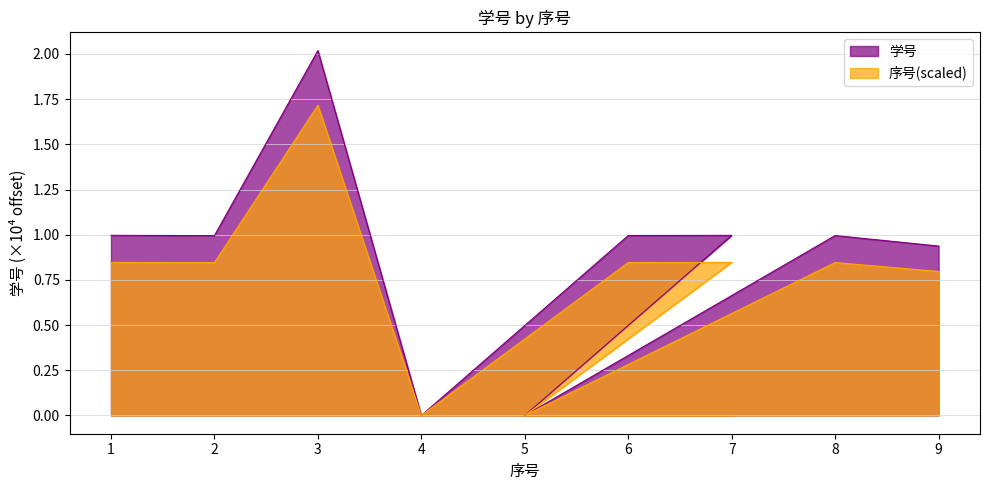

List the labels in order of value, largest first.

3, 1, 7, 6, 8, 2, 9, 5, 4